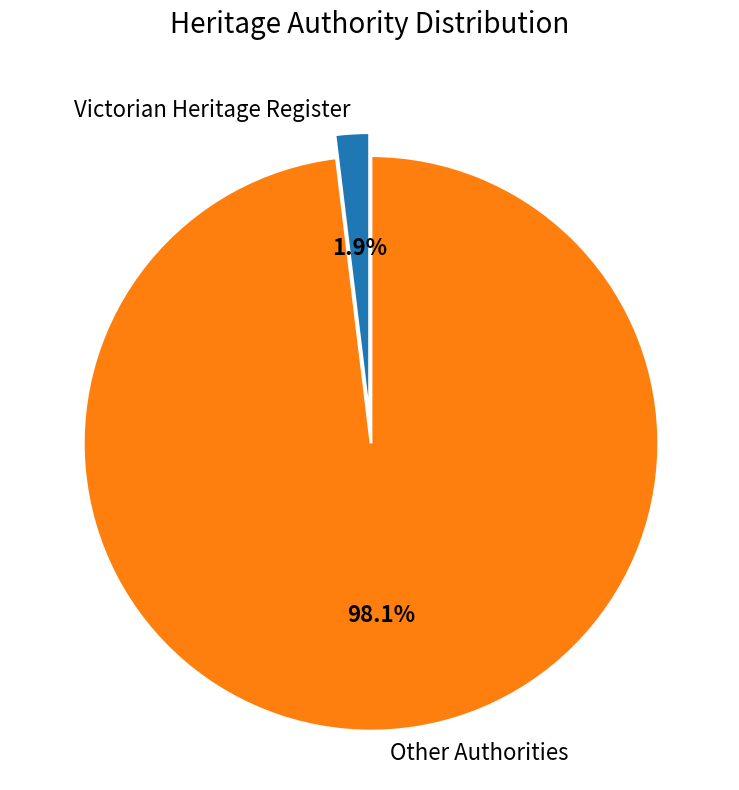

Count the number of slices in the pie.

2